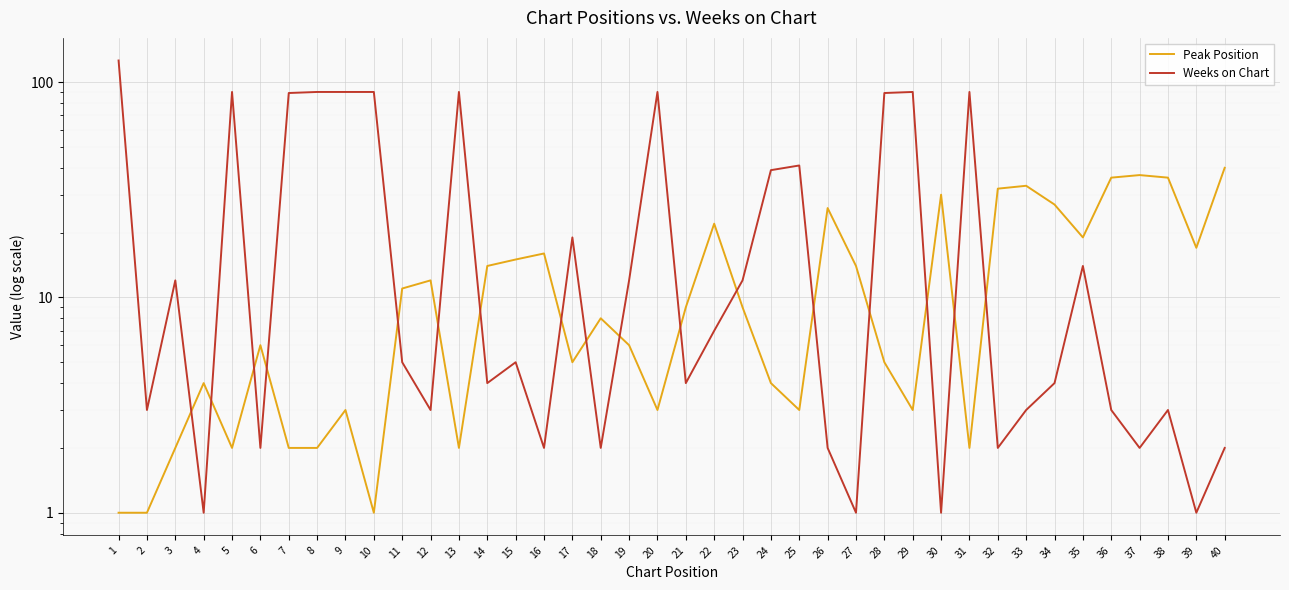

Is this an area chart (filled region under the line)?

No